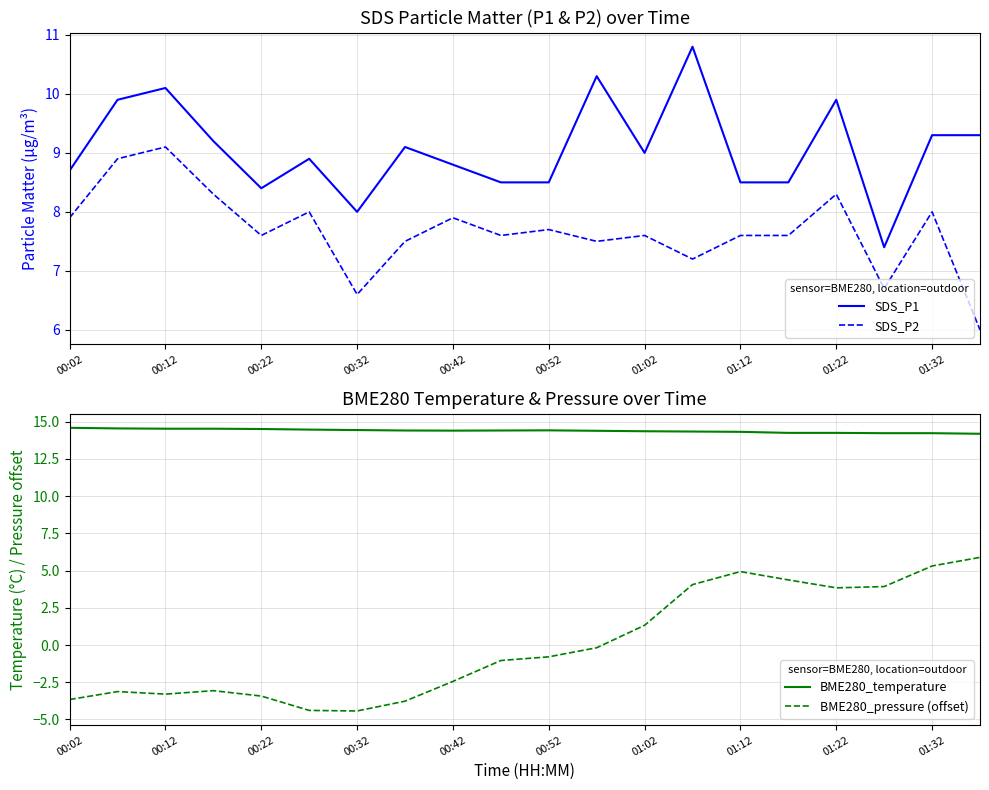

Reading right to left, list all the values displayed in this chart.

SDS_P1: 9.3	9.3	7.4	9.9	8.5	8.5	10.8	9.0	10.3	8.5	8.5	8.8	9.1	8.0	8.9	8.4	9.2	10.1	9.9	8.7
SDS_P2: 6.0	8.0	6.7	8.3	7.6	7.6	7.2	7.6	7.5	7.7	7.6	7.9	7.5	6.6	8.0	7.6	8.3	9.1	8.9	7.9
BME280_temperature: 14.2	14.2	14.2	14.2	14.2	14.3	14.3	14.3	14.4	14.4	14.4	14.4	14.4	14.4	14.5	14.5	14.5	14.5	14.5	14.6
BME280_pressure (offset): 5.9	5.3	3.9	3.8	4.4	4.9	4.1	1.3	-0.2	-0.8	-1.0	-2.4	-3.8	-4.4	-4.4	-3.4	-3.1	-3.3	-3.1	-3.7